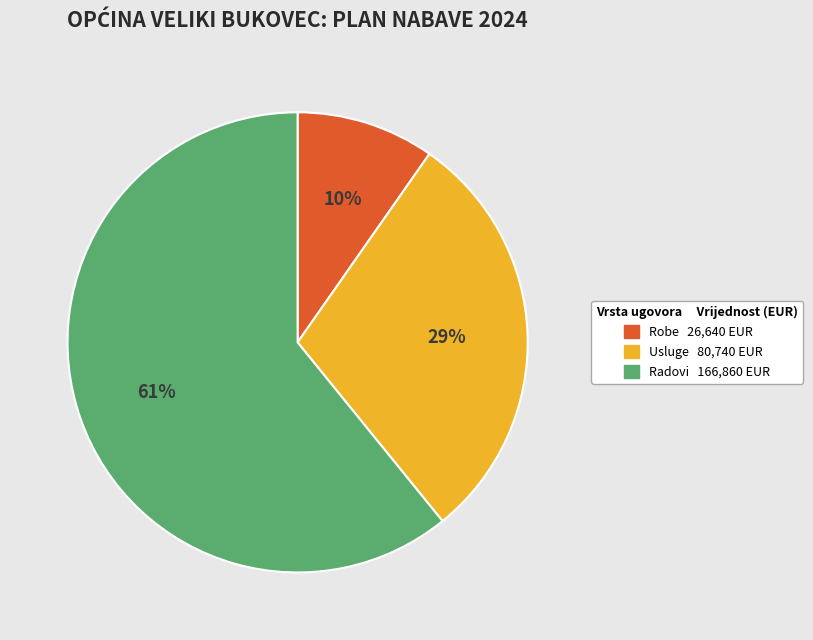

Does any single category account for the majority?

Yes